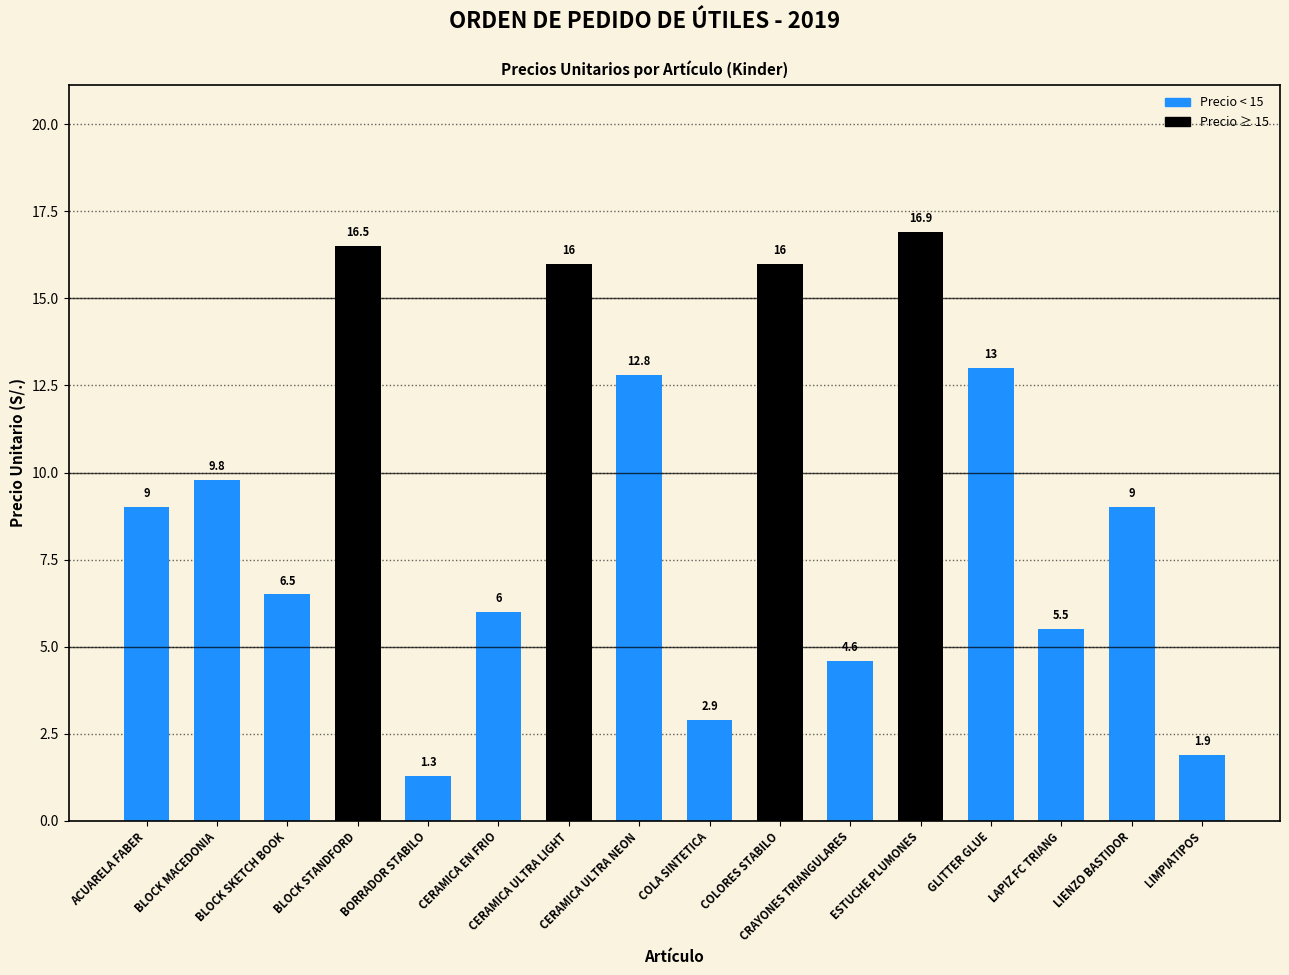

What is the sum of all values?

147.7